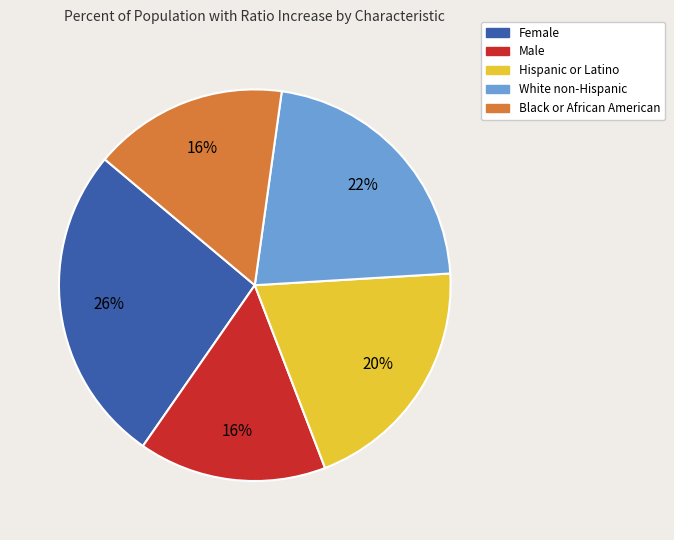

The Black or African American slice represents 6% of the pie. True or false?

False